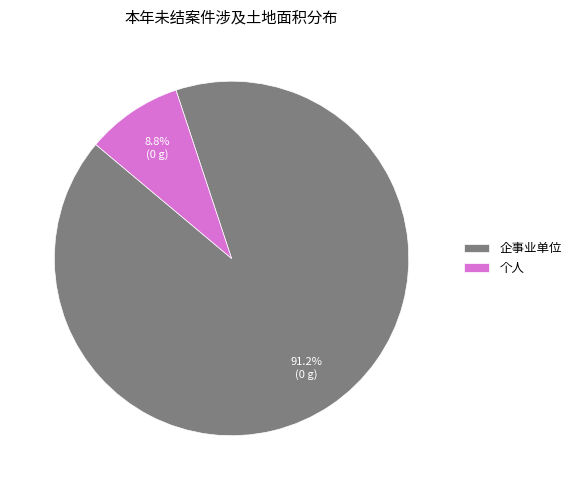

Is it true that 个人 is 26% of the pie?

False